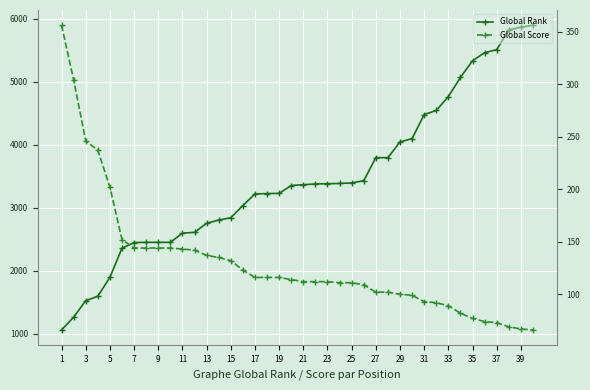

Which has a higher value, 23 or 29?

29